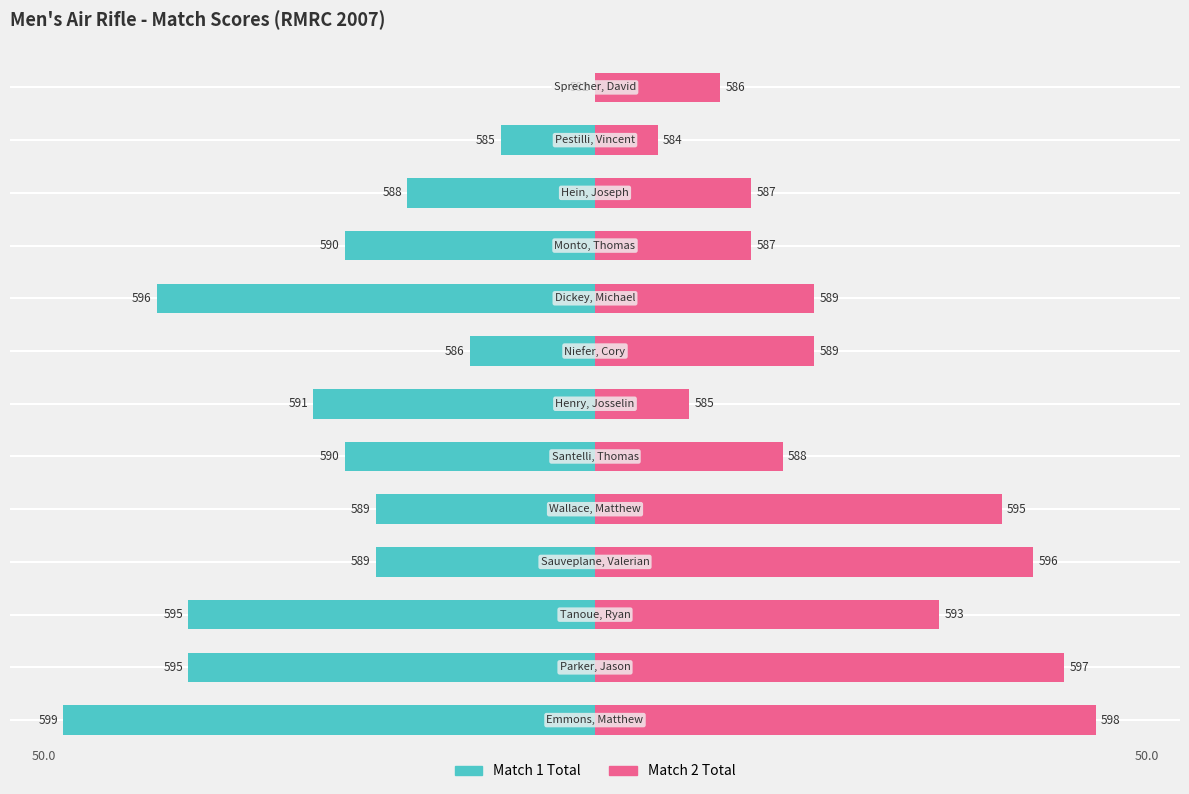

The value of Match 1 Total at 10 is -4.7. True or false?

False